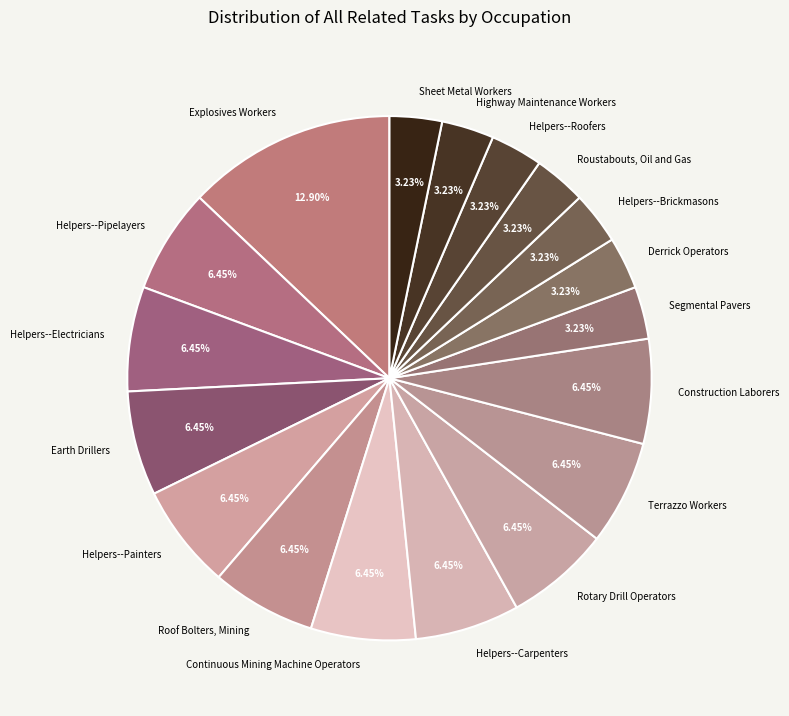

To the nearest percent, what percentage of the pie is Sheet Metal Workers?

3%